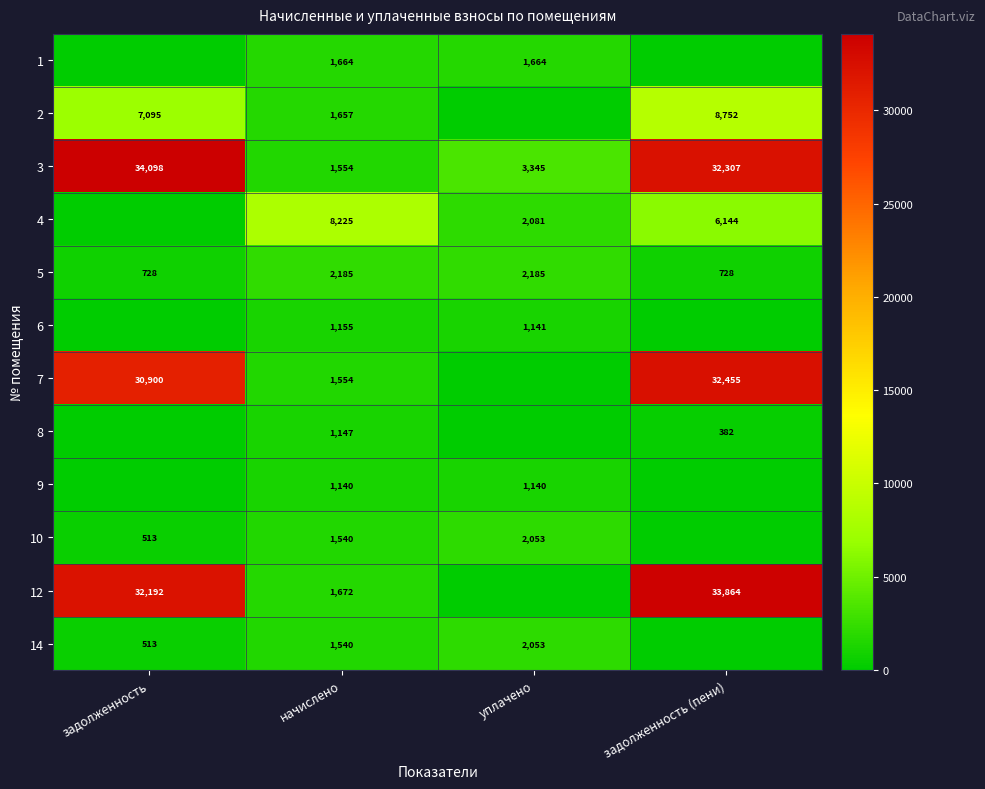

How many series are shown in this chart?

12